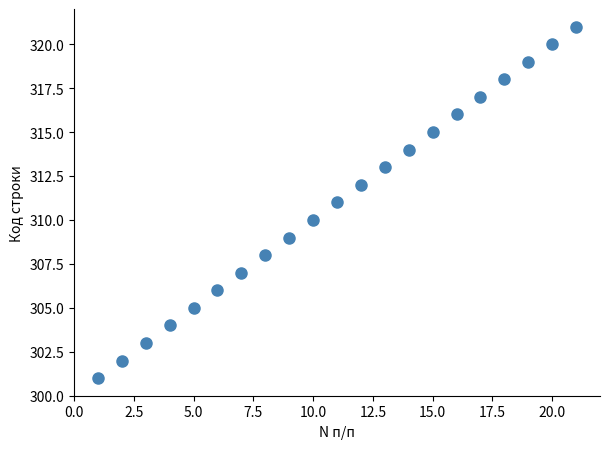

What is the range of Y values (max minus min)?

20